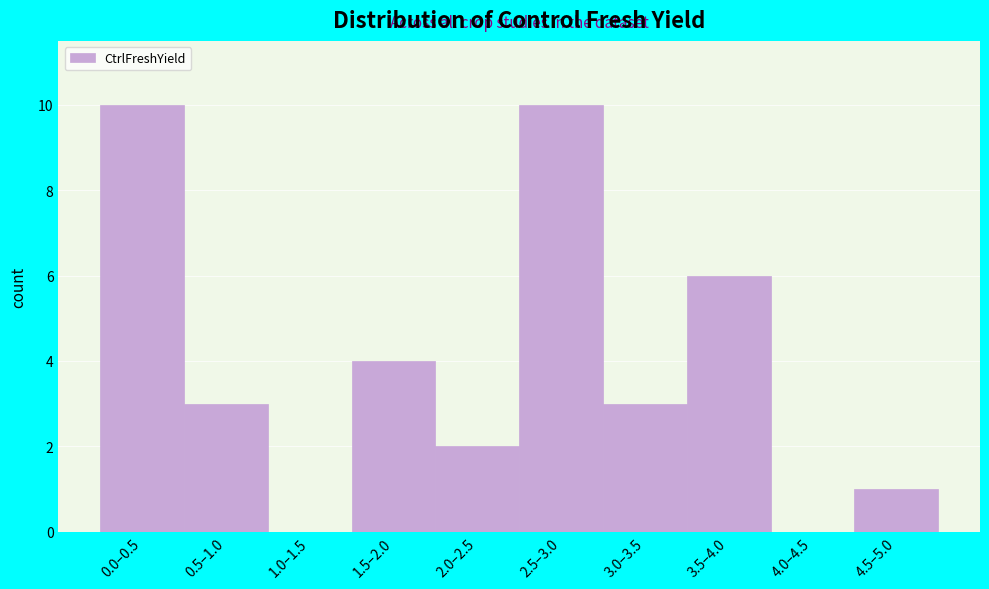

Reading right to left, what are all the values shown in this chart?

4.5–5.0=1	4.0–4.5=0	3.5–4.0=6	3.0–3.5=3	2.5–3.0=10	2.0–2.5=2	1.5–2.0=4	1.0–1.5=0	0.5–1.0=3	0.0–0.5=10